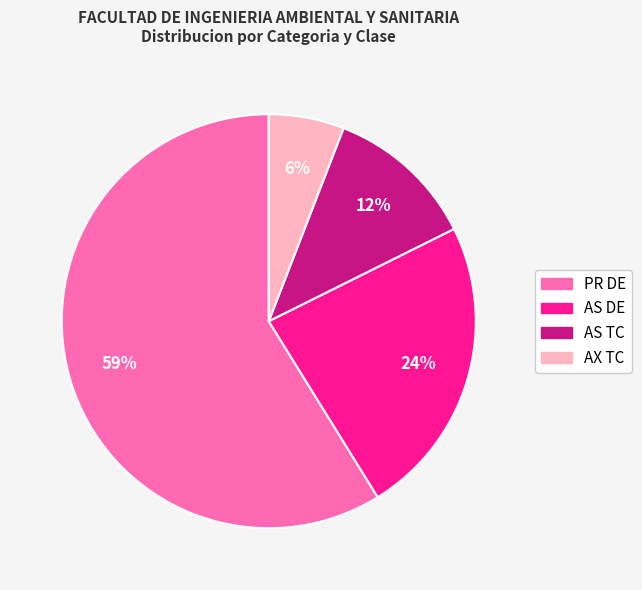

What is the largest slice in the pie chart?

PR DE